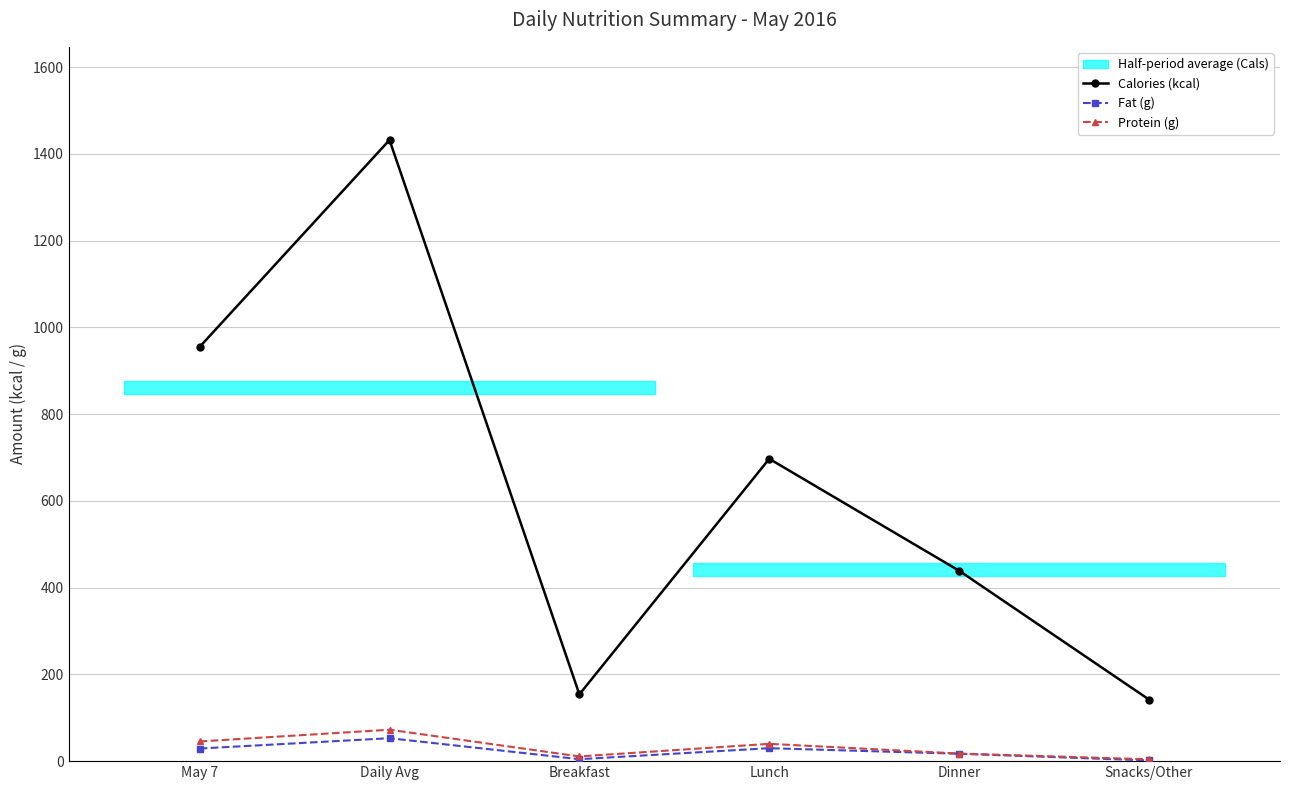

What are all the series names shown in the legend?

Calories (kcal), Fat (g), Protein (g)